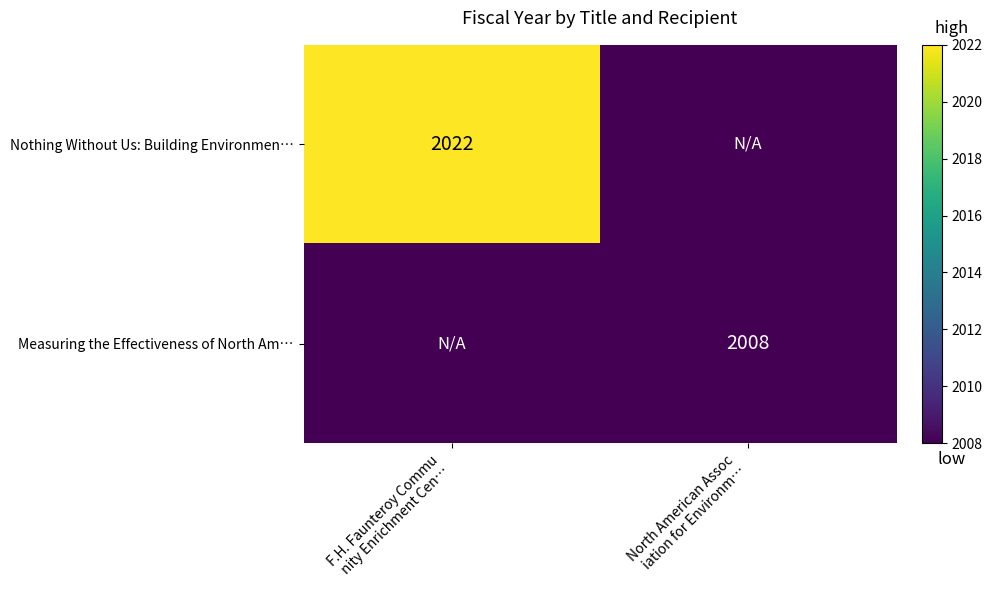

What is the total value across all series at F.H. Faunteroy Commu
nity Enrichment Cen…?

2022